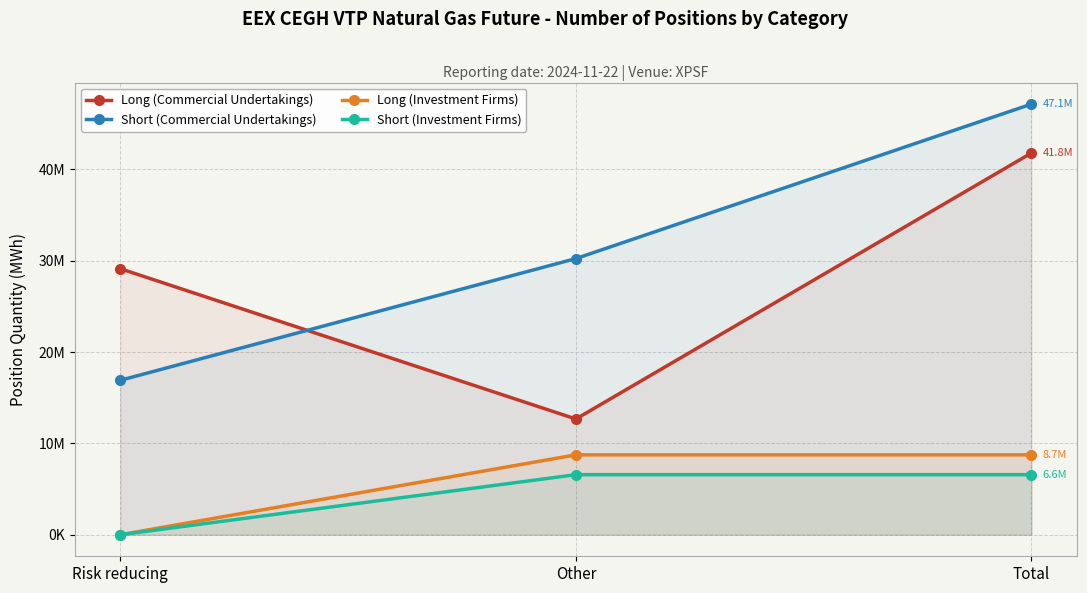

At which label is Short (Investment Firms) closest to 3287377?

Risk reducing